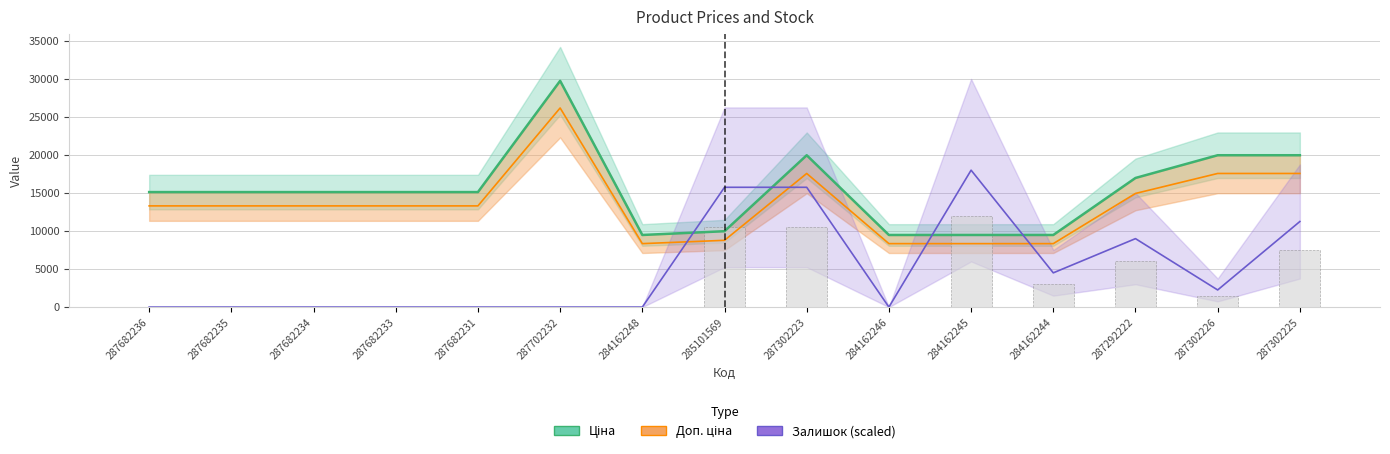

Where does the Доп. ціна series first go above 13305?

287682236